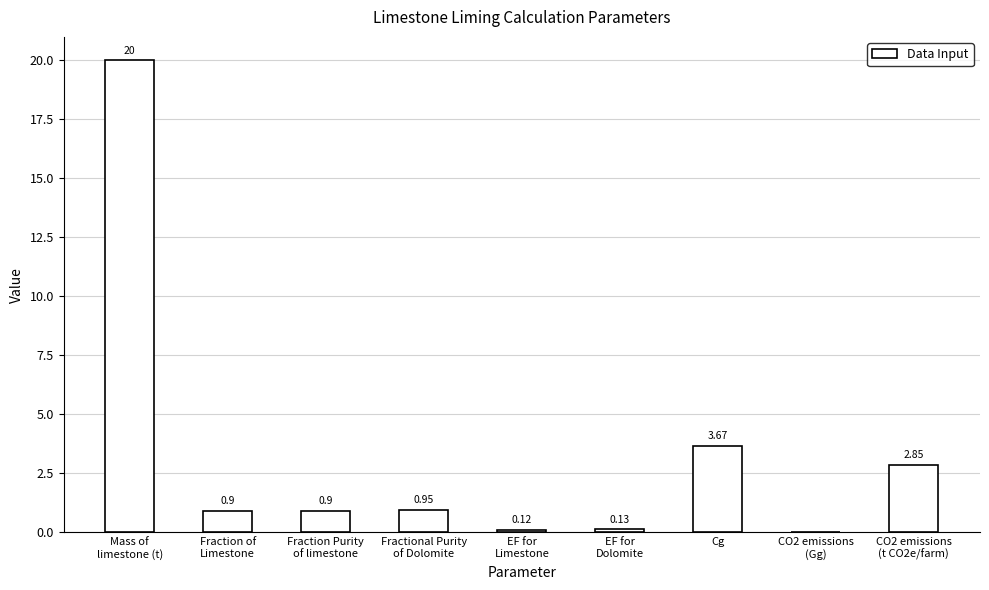

Which has a higher value, Cg or EF for
Dolomite?

Cg